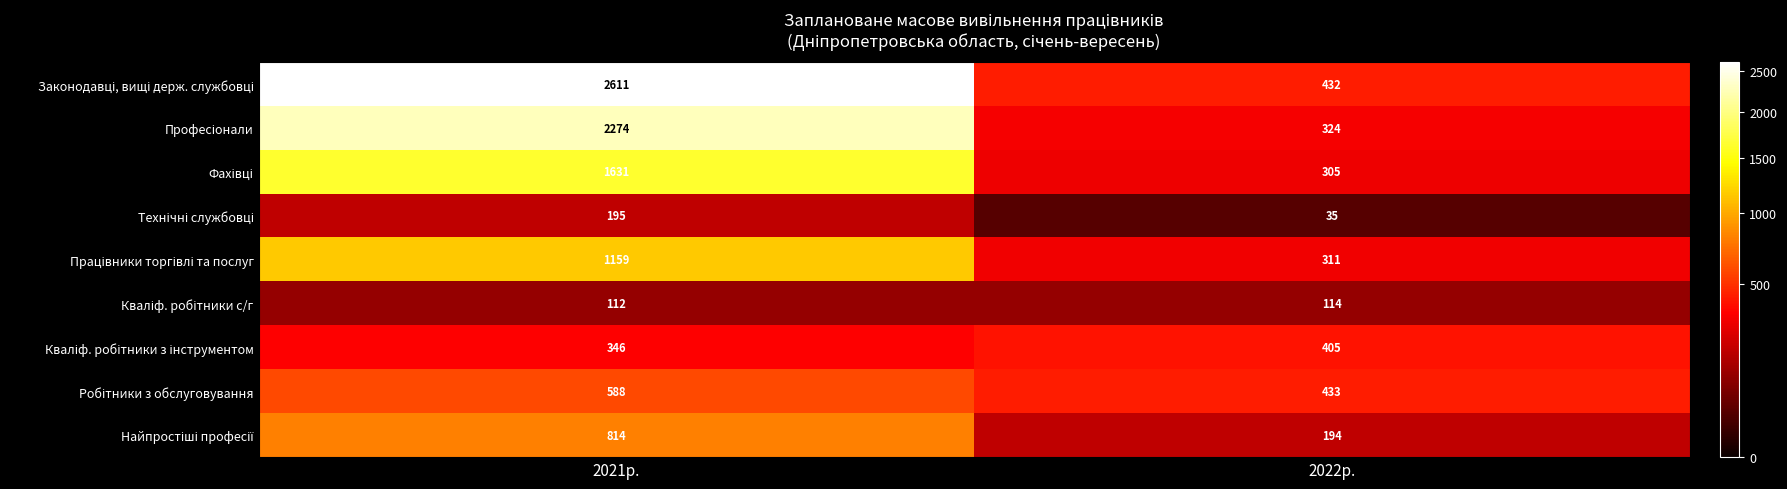

Which category has the highest value across all series?

2021р.